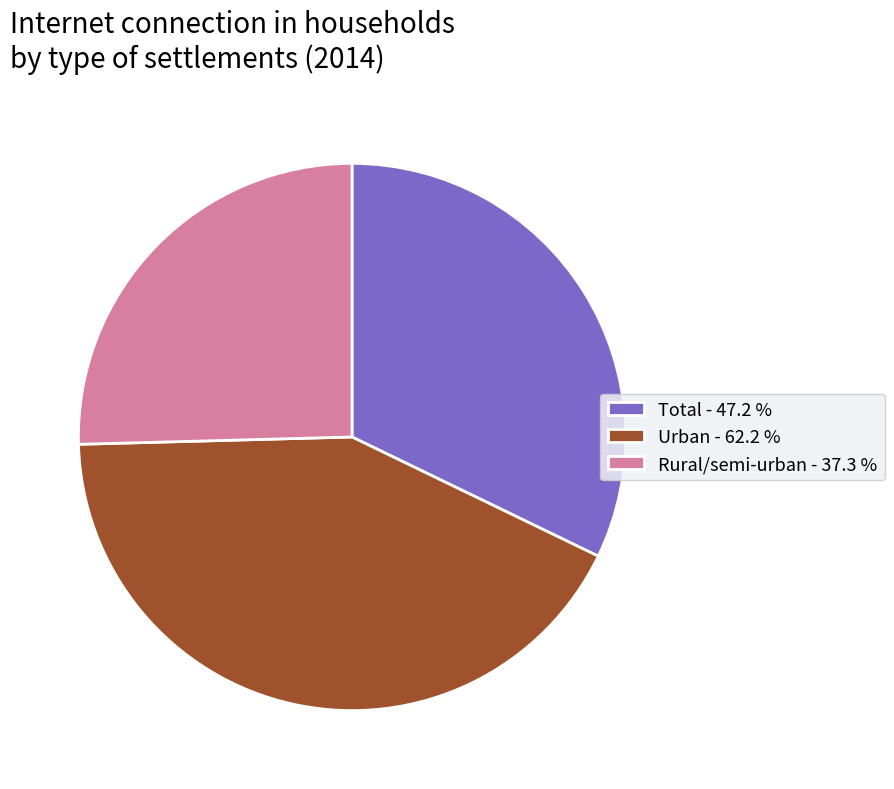

Is it true that Rural/semi-urban is 19% of the pie?

False